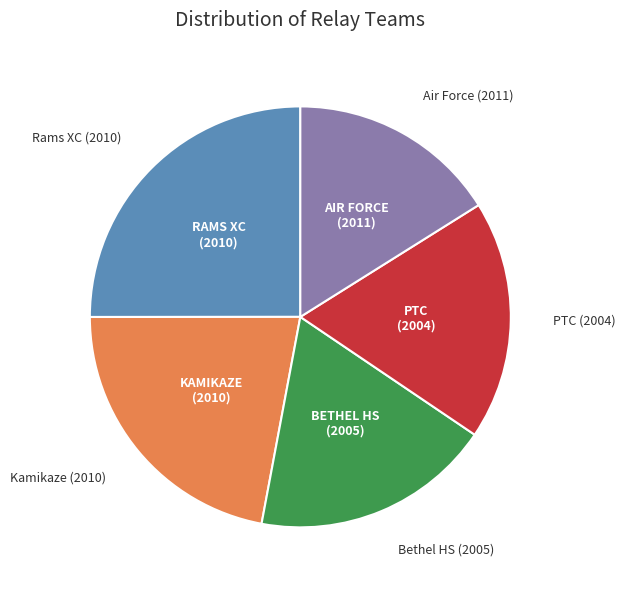

Is there a majority slice in this chart?

No